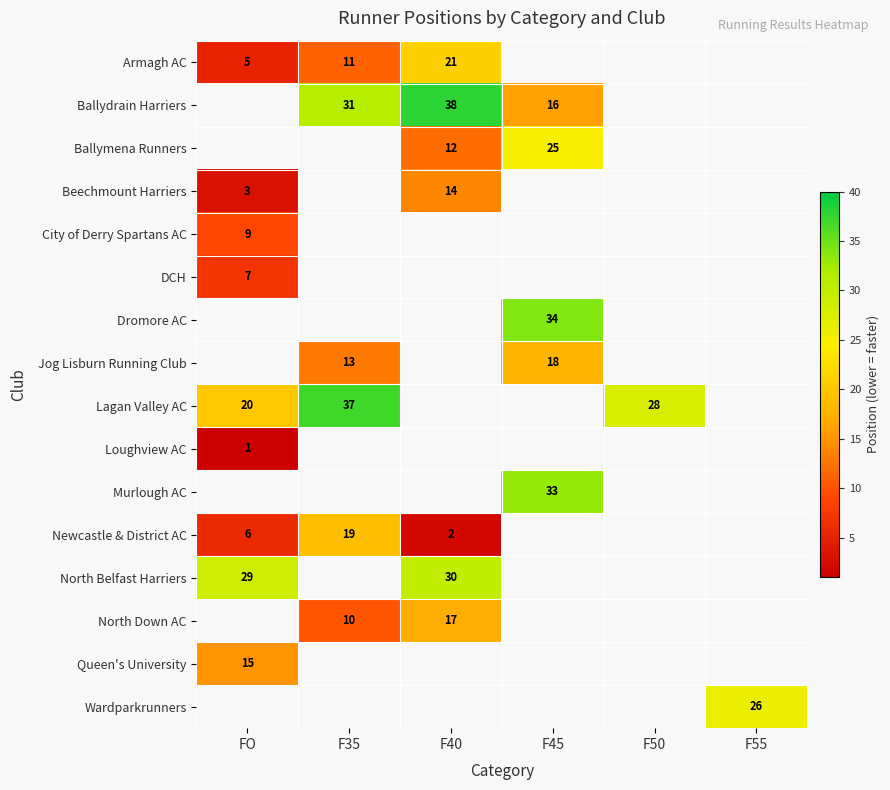

The Armagh AC series shows 11 at F35. True or false?

True